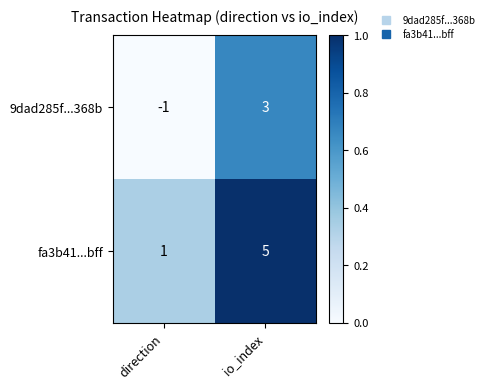

Rank the series by their average value, from lowest to highest.

9dad285f...368b, fa3b41...bff